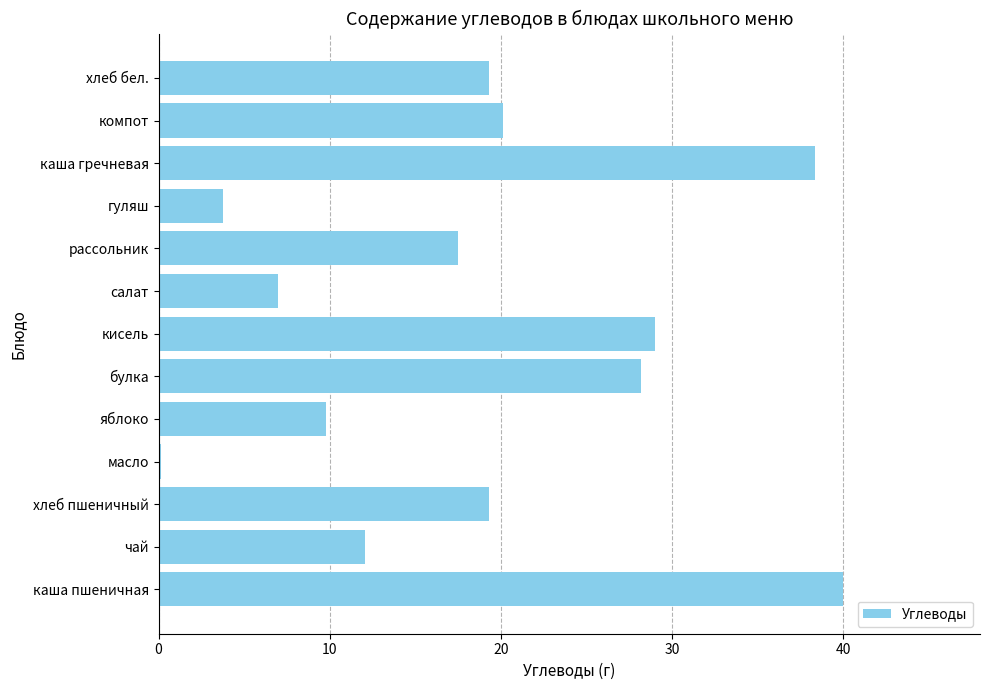

How many data points are less than 19?

6